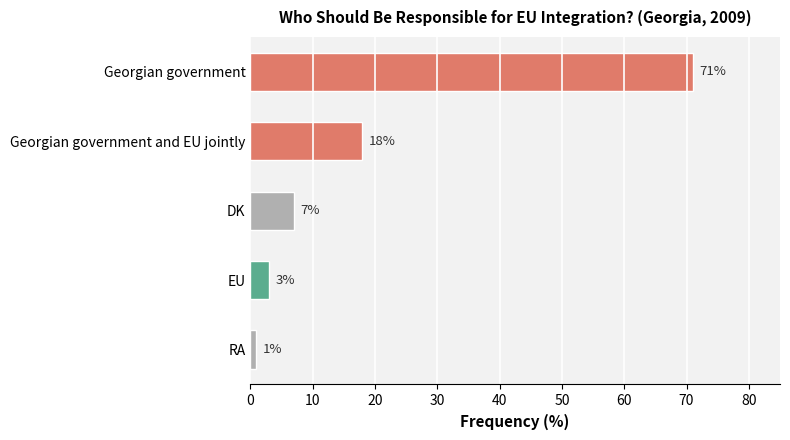

Where is the data nearest to the value 36?

Georgian government and EU jointly